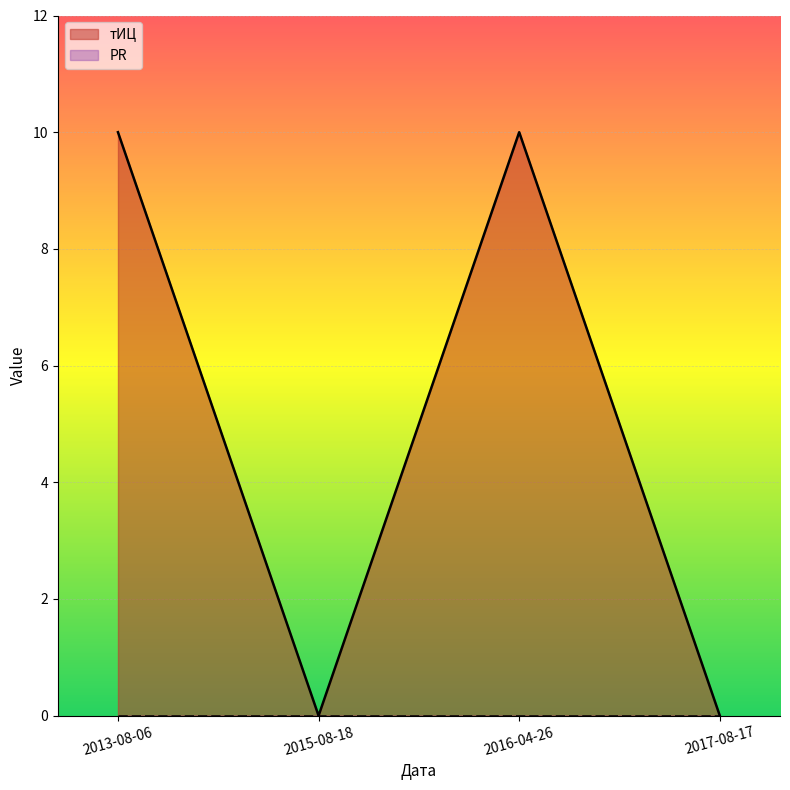

Approximately how many times larger is the value at 2013-08-06 compared to 2016-04-26?

1.0